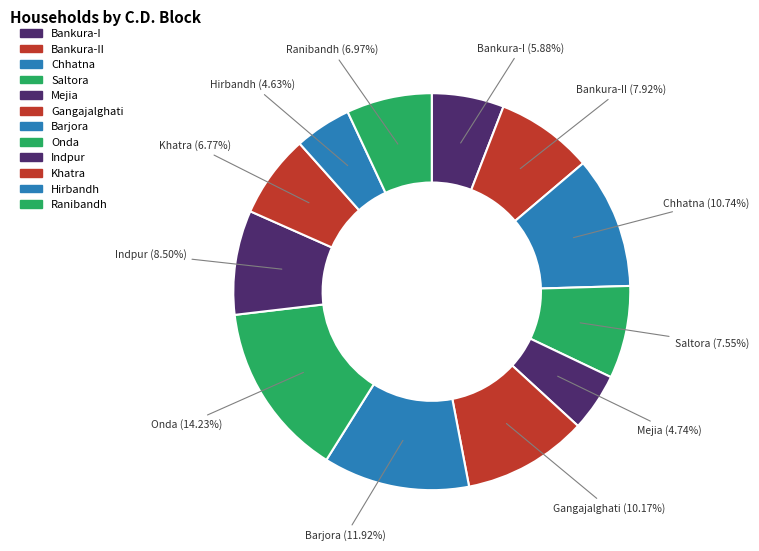

How many segments does this pie chart have?

12